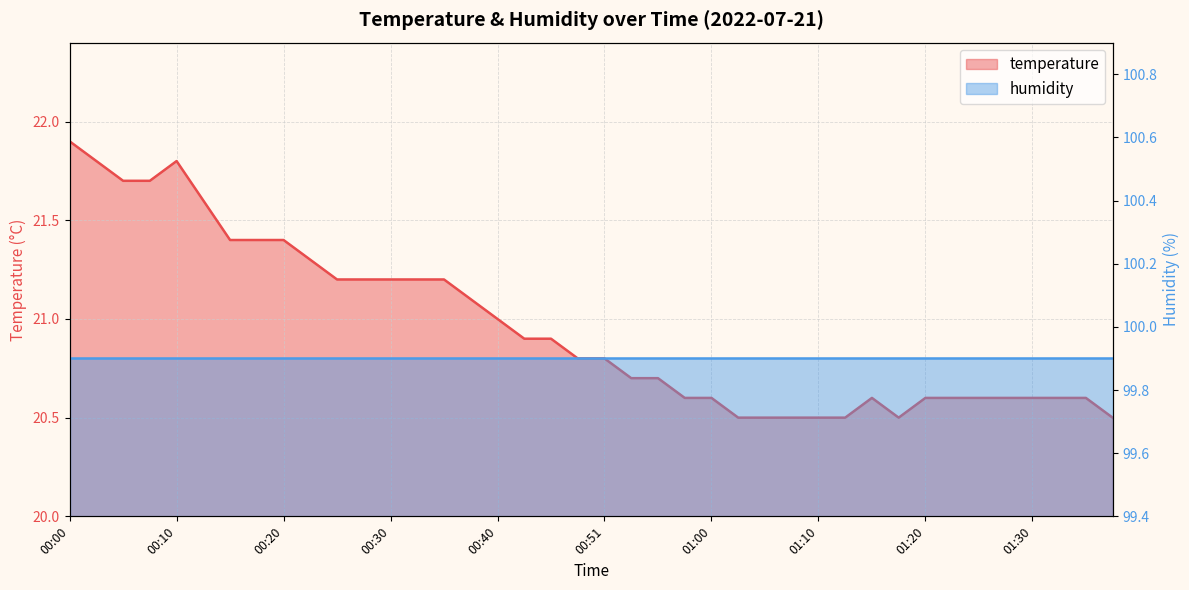

Rank the categories by value from lowest to highest.

01:03, 01:05, 01:08, 01:10, 01:13, 01:18, 01:38, 00:58, 01:00, 01:15, 01:20, 01:23, 01:25, 01:28, 01:30, 01:33, 01:35, 00:53, 00:56, 00:48, 00:51, 00:43, 00:45, 00:40, 00:38, 00:25, 00:28, 00:30, 00:33, 00:35, 00:23, 00:15, 00:18, 00:20, 00:13, 00:05, 00:08, 00:03, 00:10, 00:00